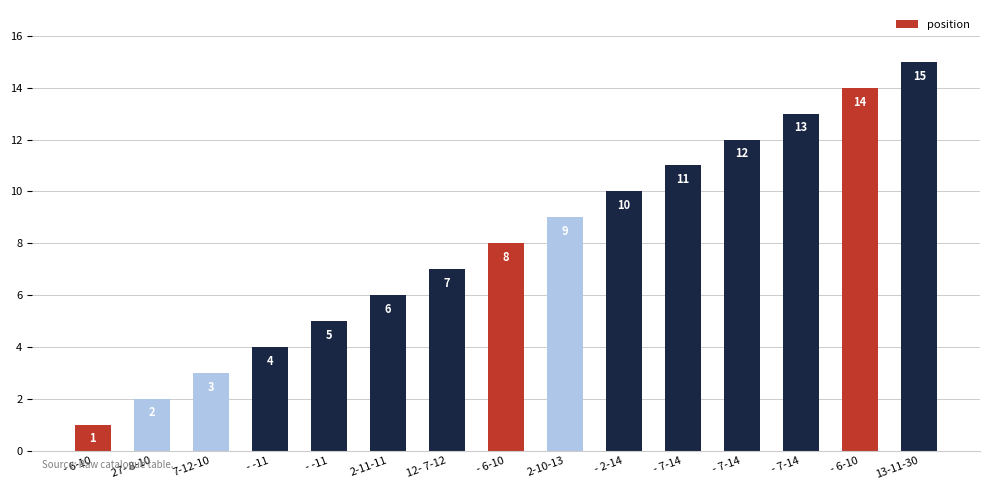

How many data points are less than 8?

7